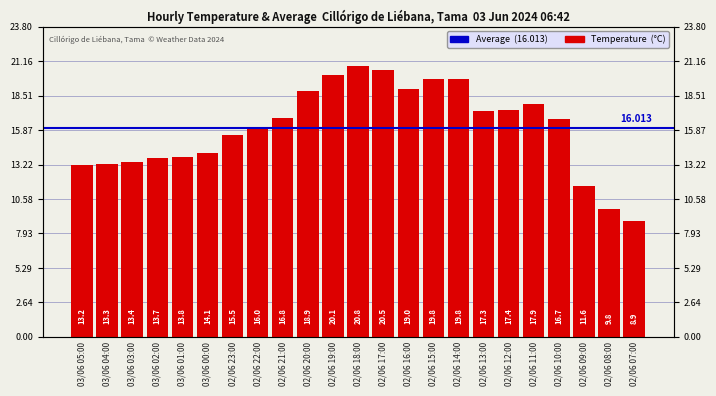

Between 02/06 17:00 and 02/06 07:00, which is larger?

02/06 17:00